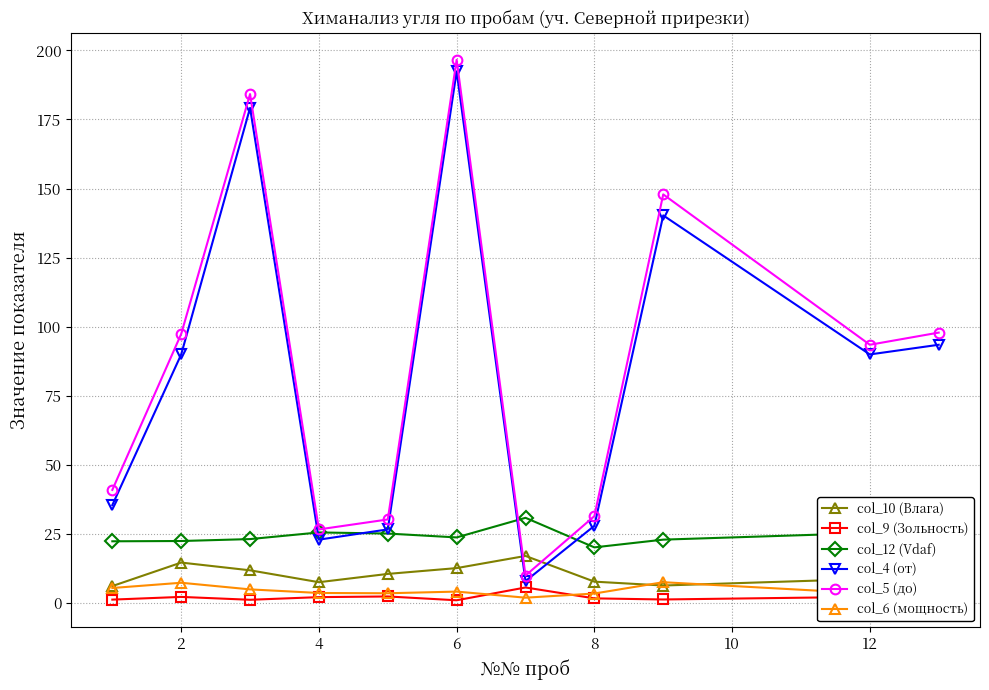

Which series ends up on top after the final intersection of col_12 (Vdaf) and col_4 (от)?

col_4 (от)